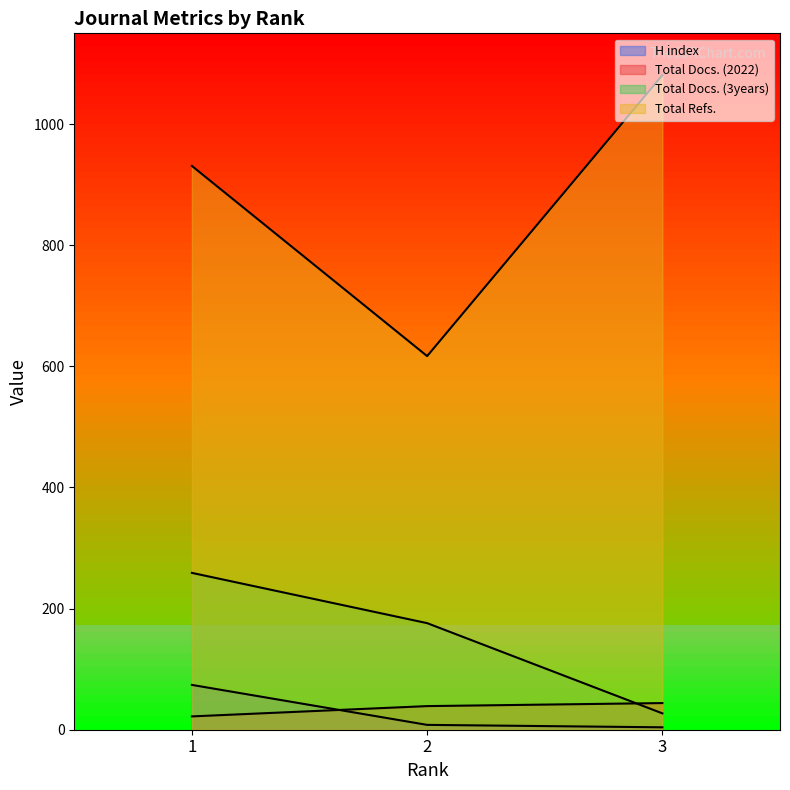

Which series has the largest range (max minus min)?

Total Refs.